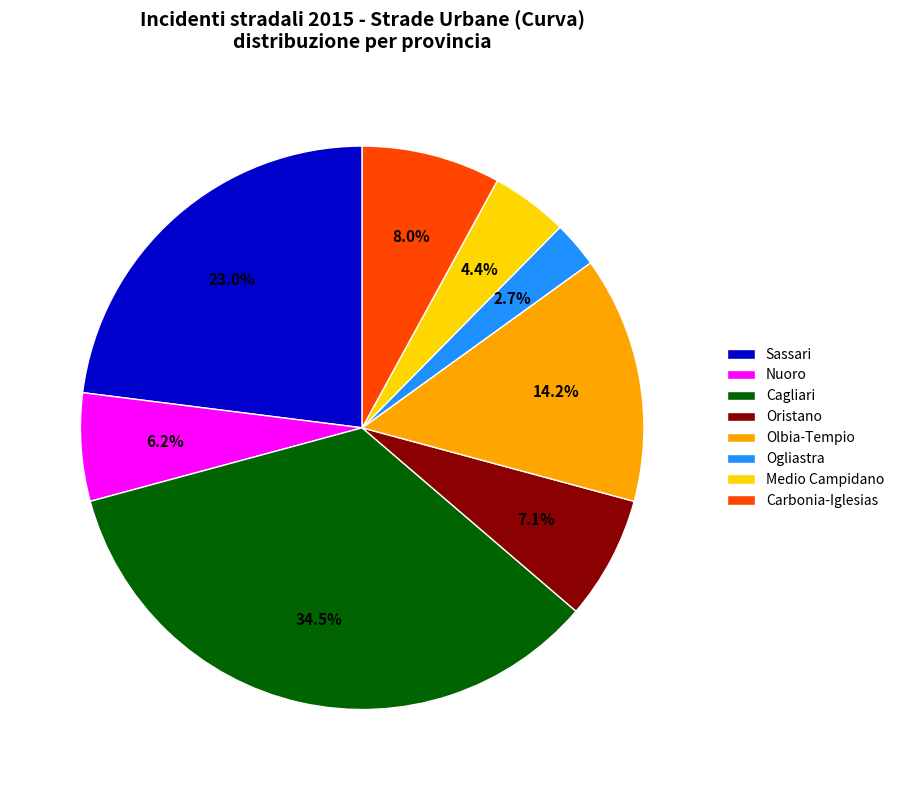

Count the number of slices in the pie.

8